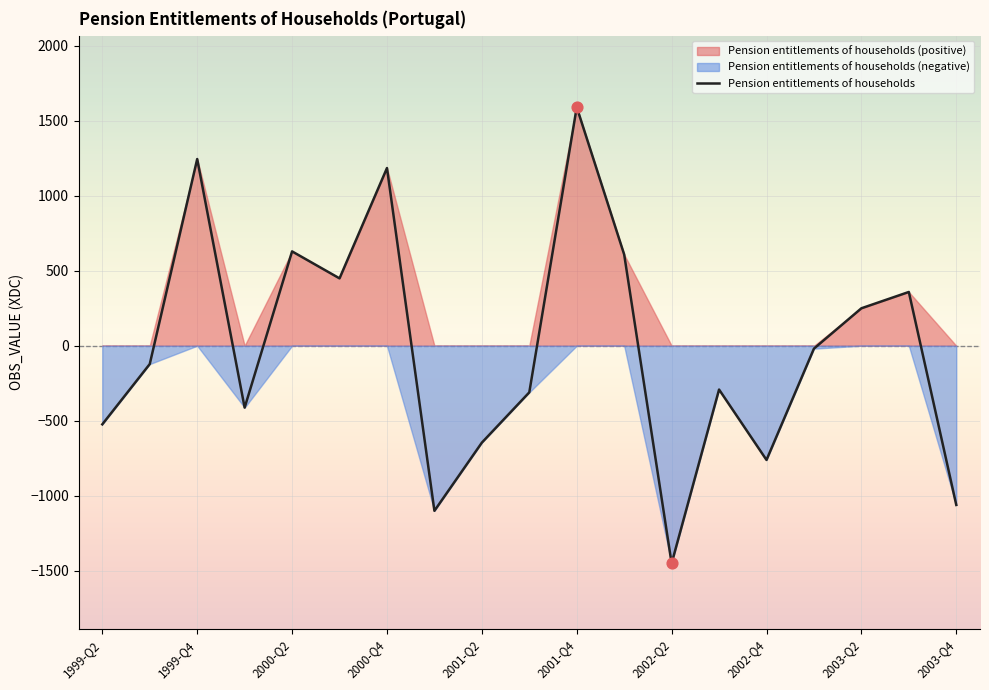

Between 2003-Q4 and 2000-Q2, which is larger?

2000-Q2